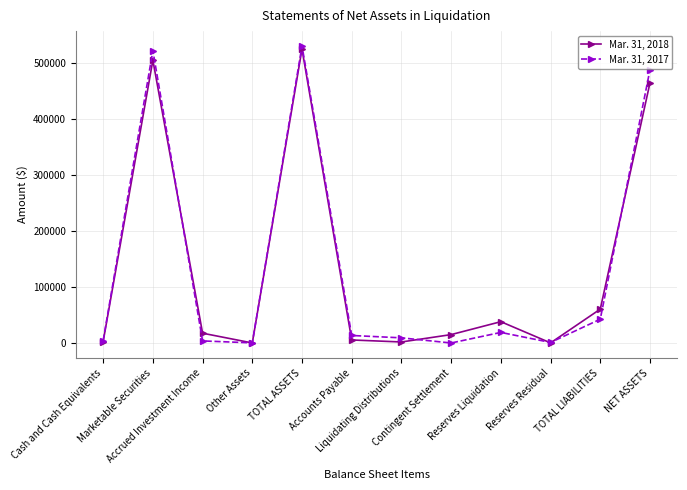

At how many categories does at least one series exceed 215126?

3